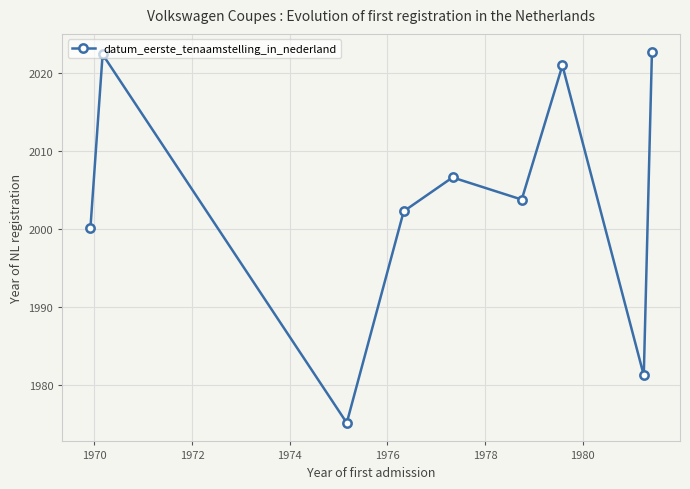

How many interior local valleys (lower than both neighbors) does the data have?

3